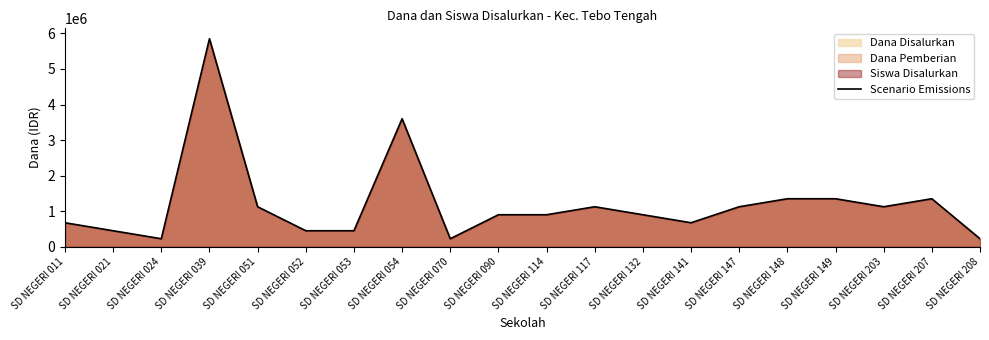

Read the value at SD NEGERI 011, to the nearest 10.

675000